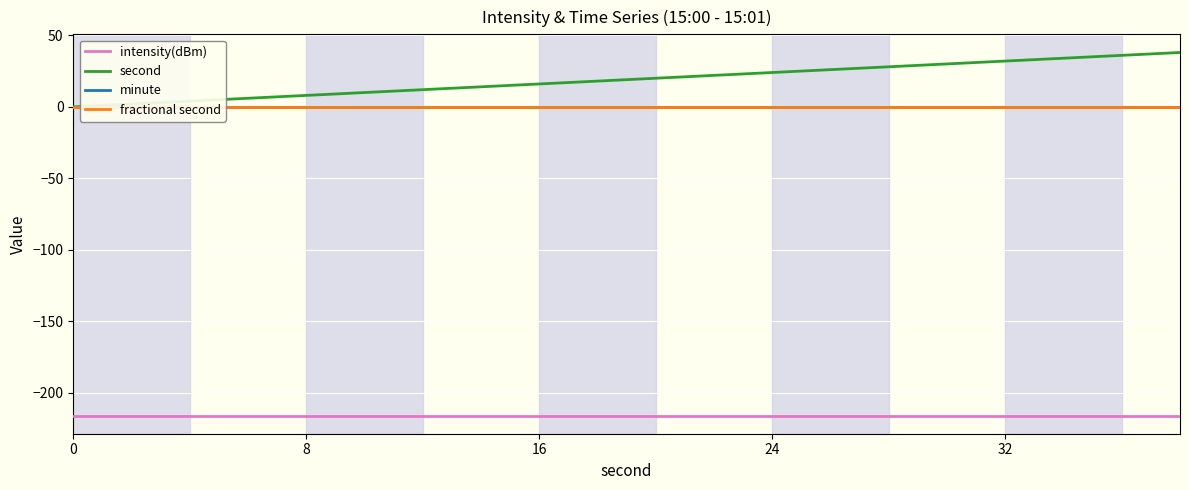

True or false: second and intensity(dBm) cross at least once.

False